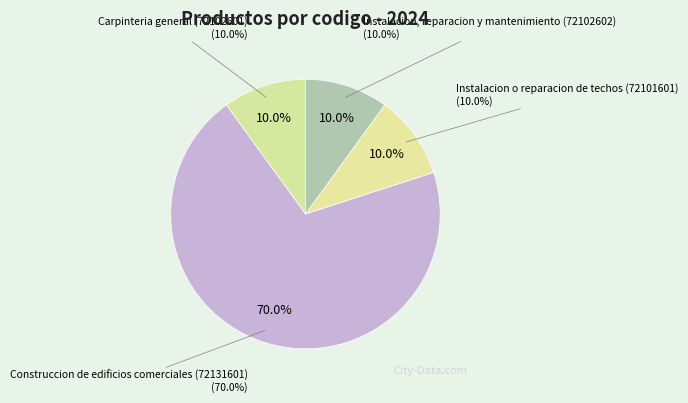

Which slice is the smallest?

Carpinteria general (72102601)